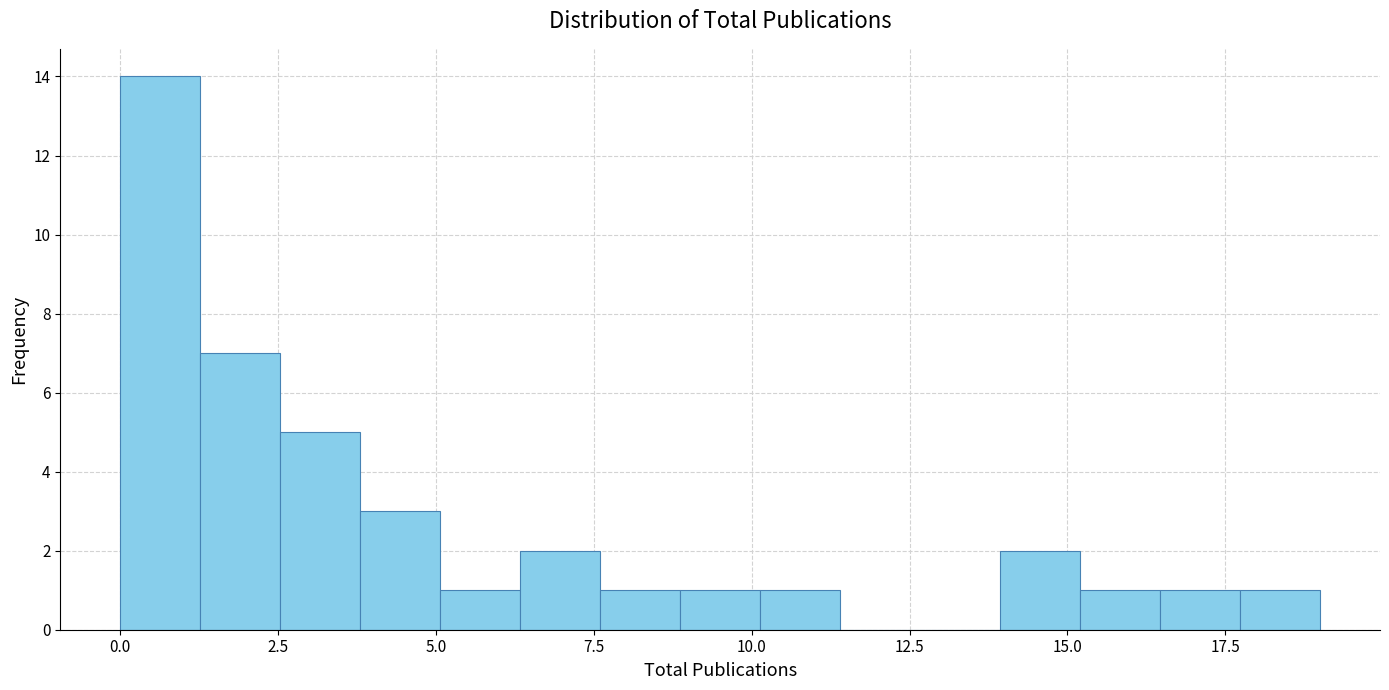

Read against the x-axis, roughly where is the centre of the tallest bar?

0.5